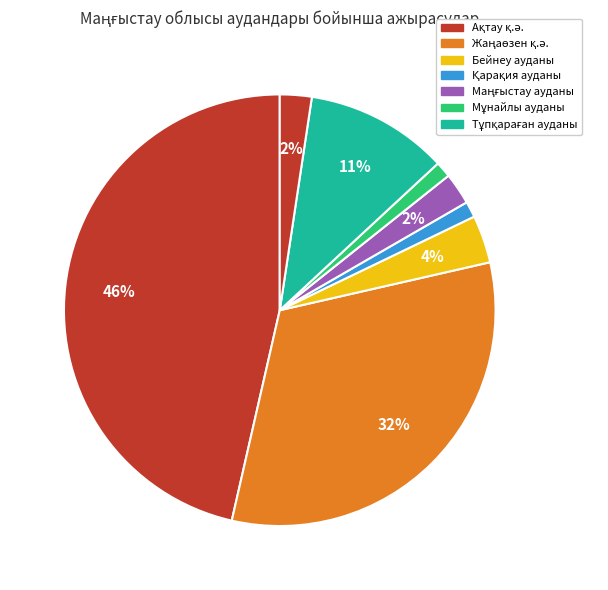

Count the number of slices in the pie.

8